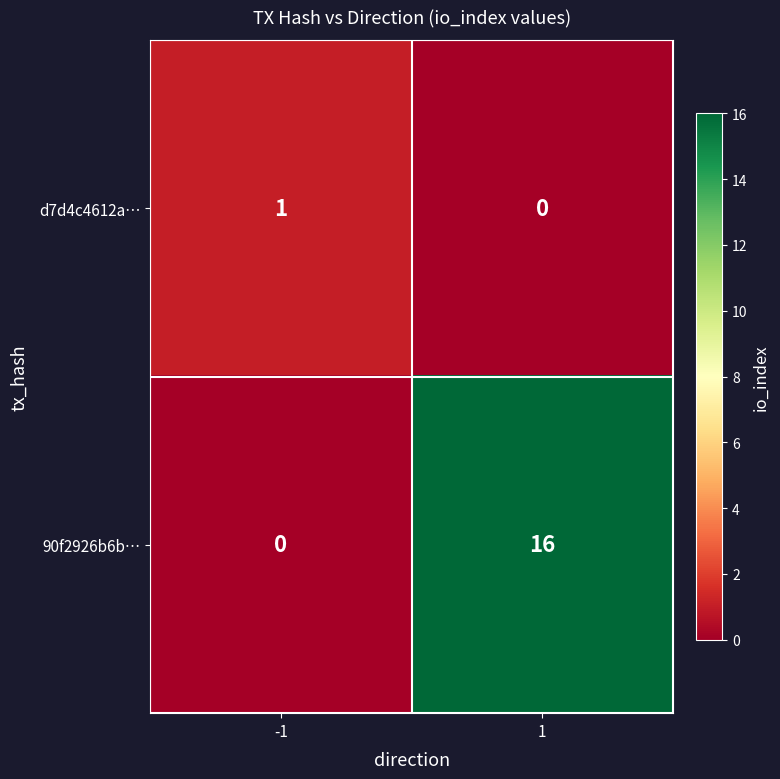

Reading left to right, what are all the values shown in this chart?

d7d4c4612a…: -1=1	1=0
90f2926b6b…: -1=0	1=16